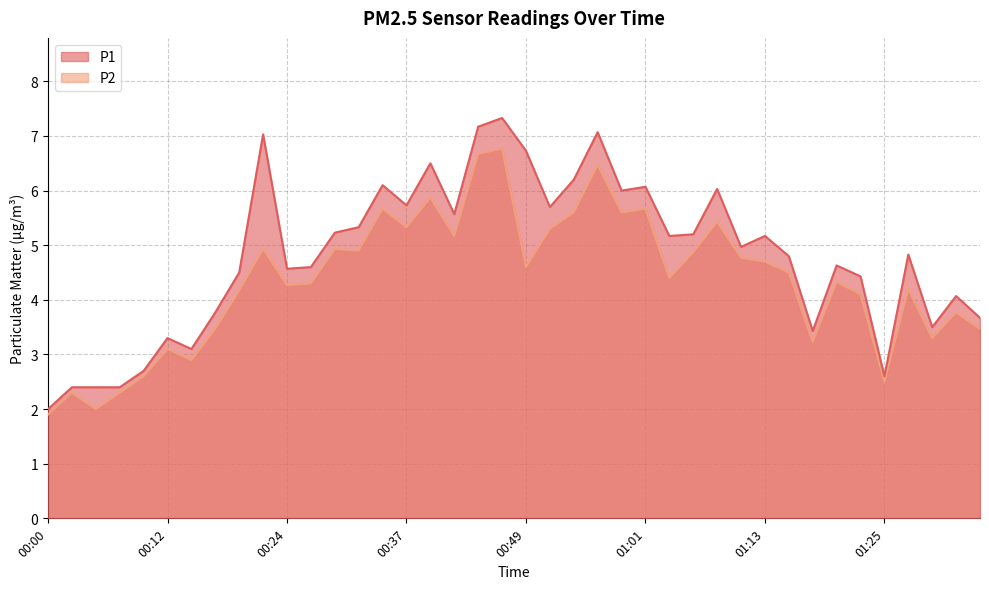

True or false: P1 has more than 2 interior local peaks.

True